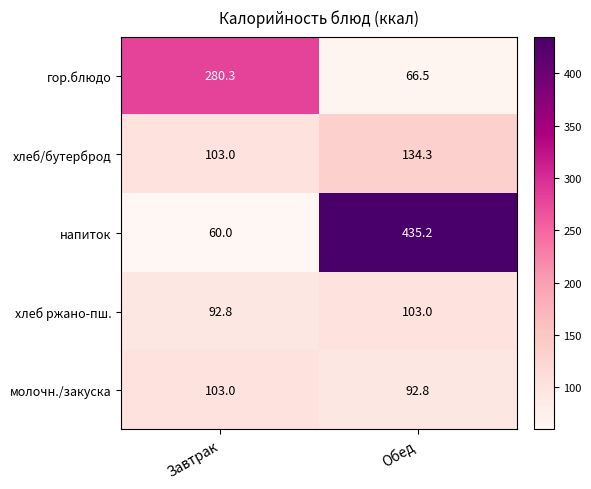

Reading left to right, extract all data points from this chart.

гор.блюдо: Завтрак=280.3	Обед=66.5
хлеб/бутерброд: Завтрак=103.0	Обед=134.3
напиток: Завтрак=60.0	Обед=435.2
хлеб ржано-пш.: Завтрак=92.8	Обед=103.0
молочн./закуска: Завтрак=103.0	Обед=92.8